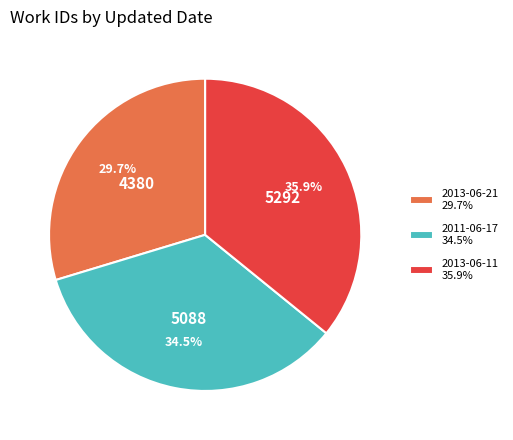

Approximately how many times larger is the value at 2013-06-11 35.9% compared to 2011-06-17 34.5%?

1.0